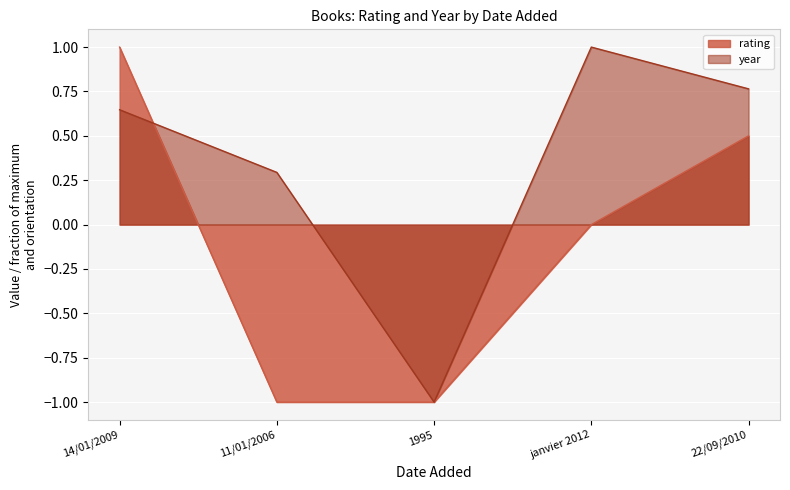

How many data points does each series have?

5